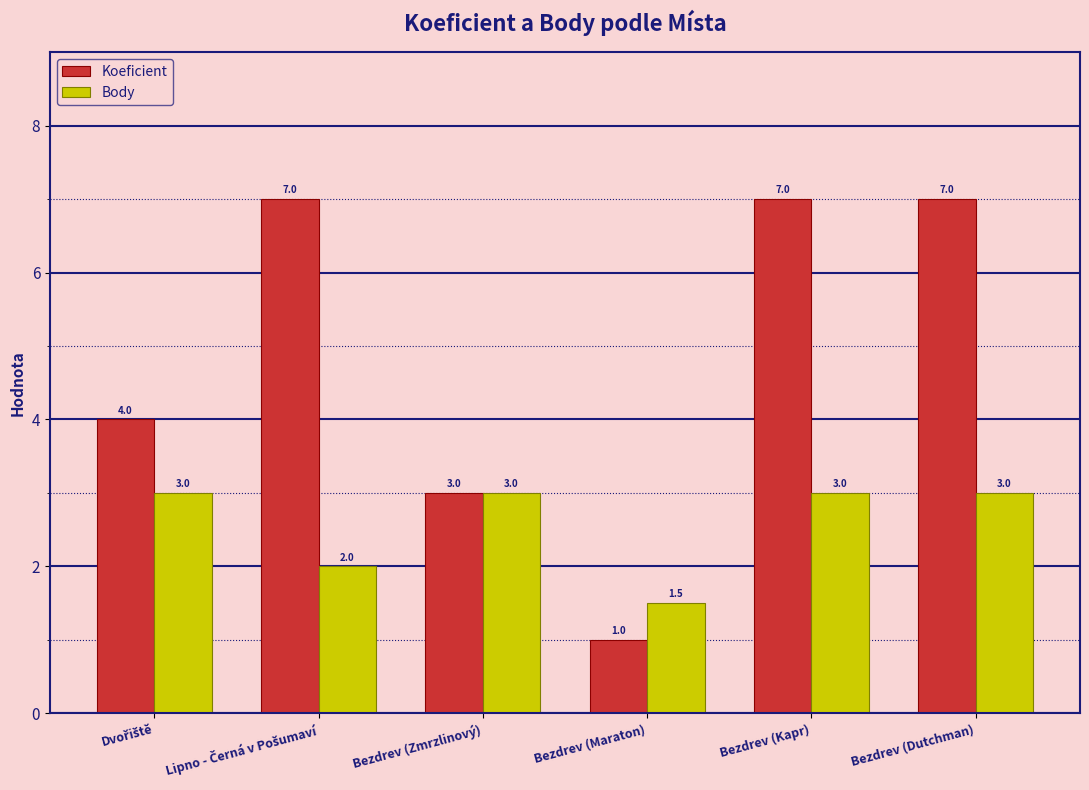

What is the label of the 1st bar from the right?

Bezdrev (Dutchman)